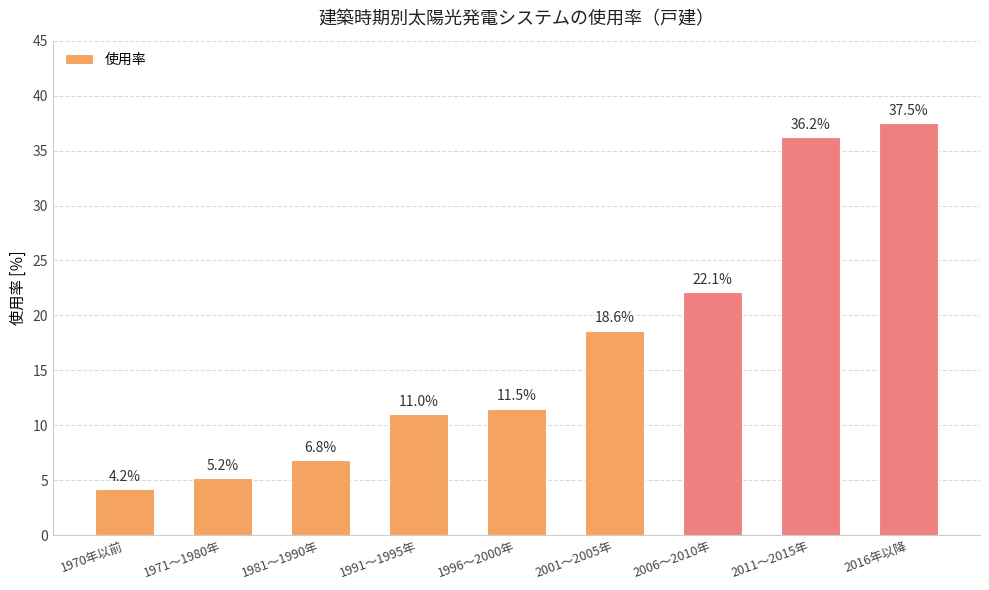

What is the ratio of the value at 1996～2000年 to the value at 2001～2005年?

0.6